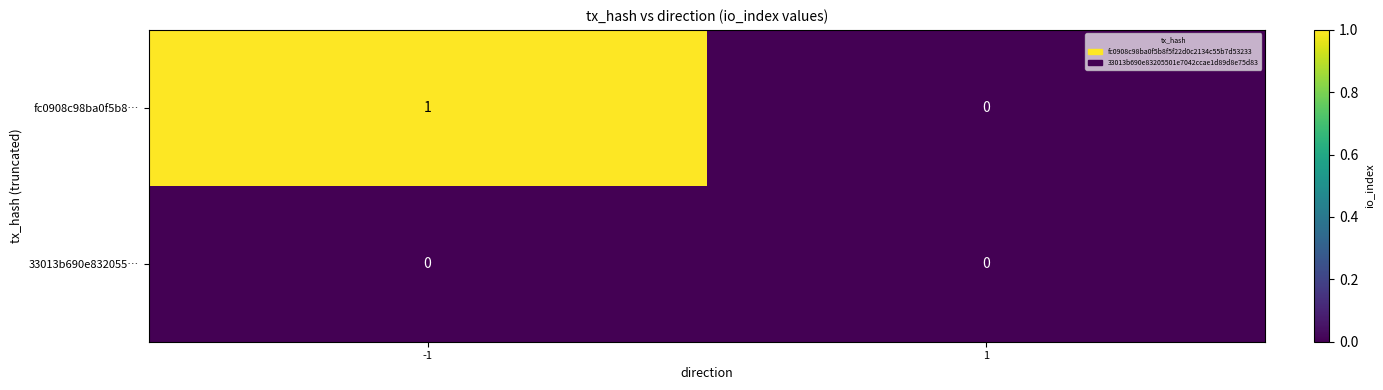

List the series in order of their peak value, highest first.

fc0908c98ba0f5b8…, 33013b690e832055…